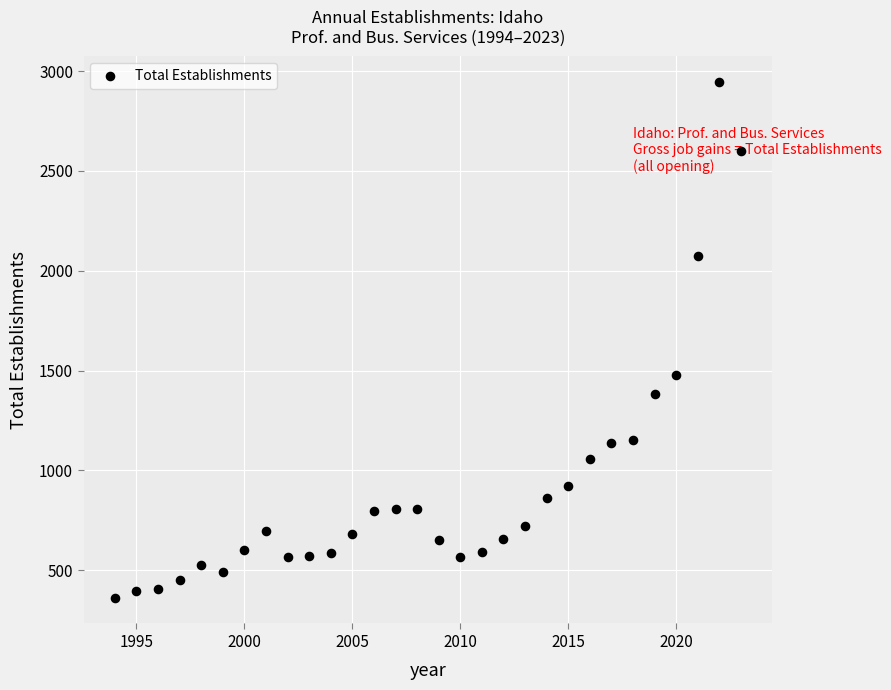

What Y value in the scatter plot is closest to 1653?

1477